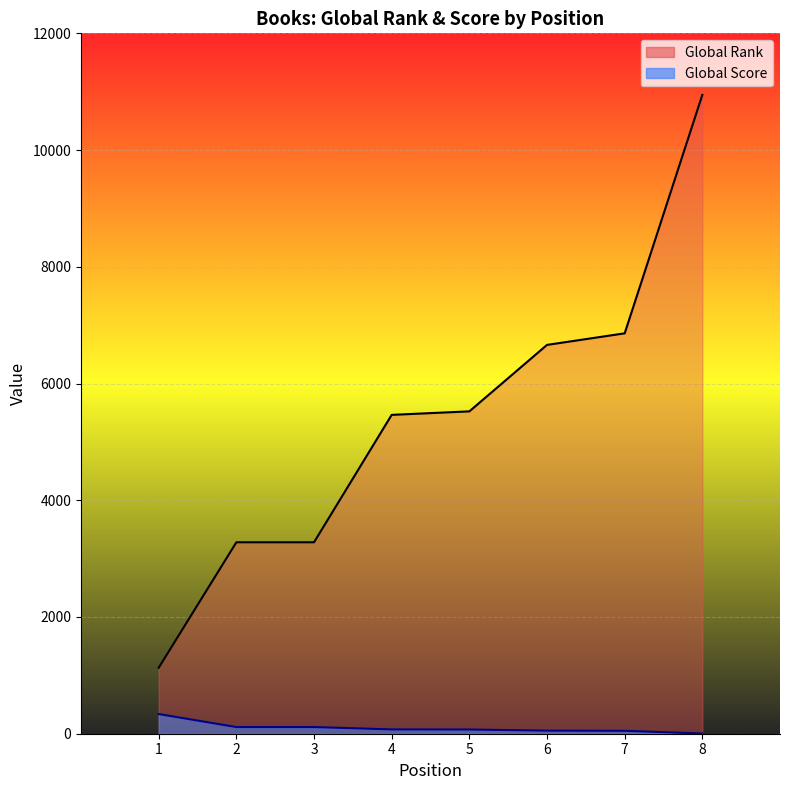

At 4, list the series in order from largest to smallest.

Global Rank line, Global Score line